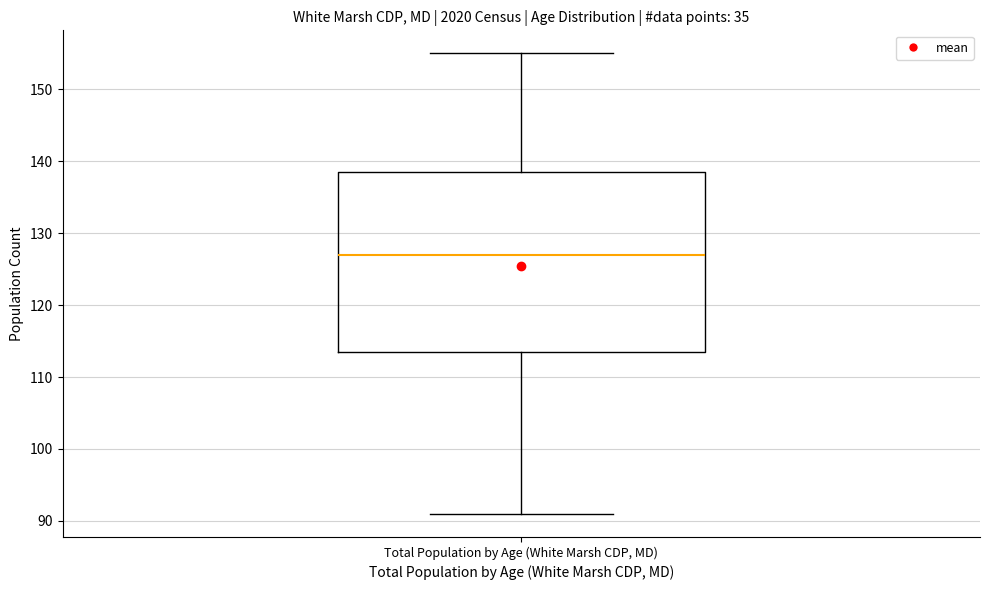

Read this box plot against the y-axis: the position of the median line, the range covered by the box, and the ends of both whiskers. The values are not printed on the chart, so give them approximately, as read against the axis.

median 127, box 114 to 139, whiskers 91 to 155